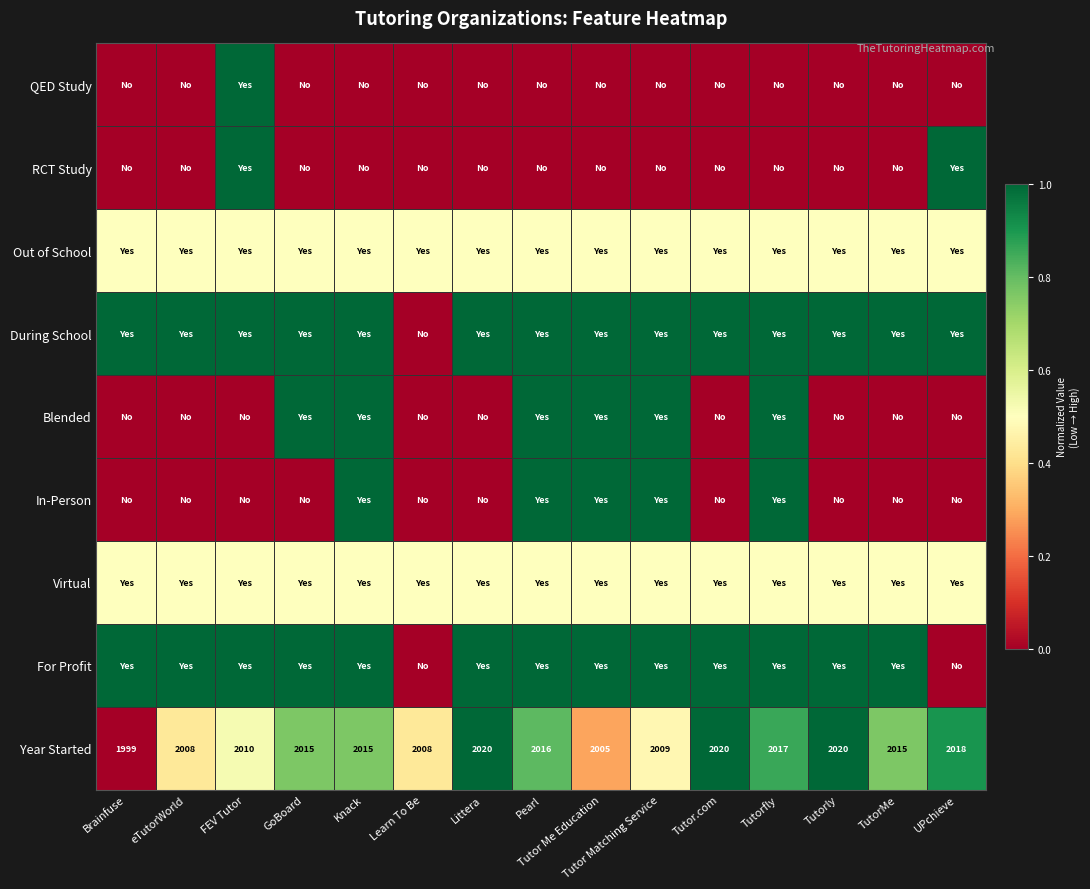

What is the sum of all Year Started values?

30195.0